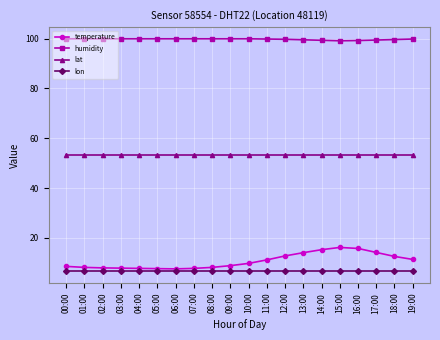

True or false: lon has a value of 6.6 at 12:00.

True